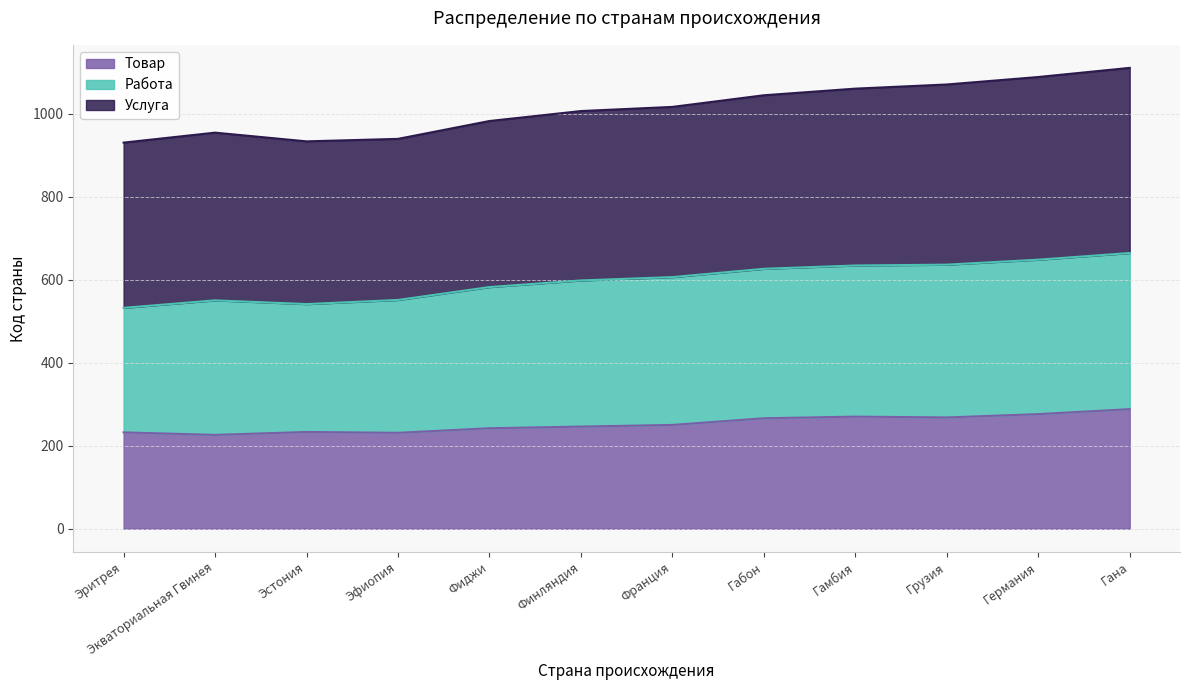

What is the difference between the maximum and minimum values in the Товар series?

62